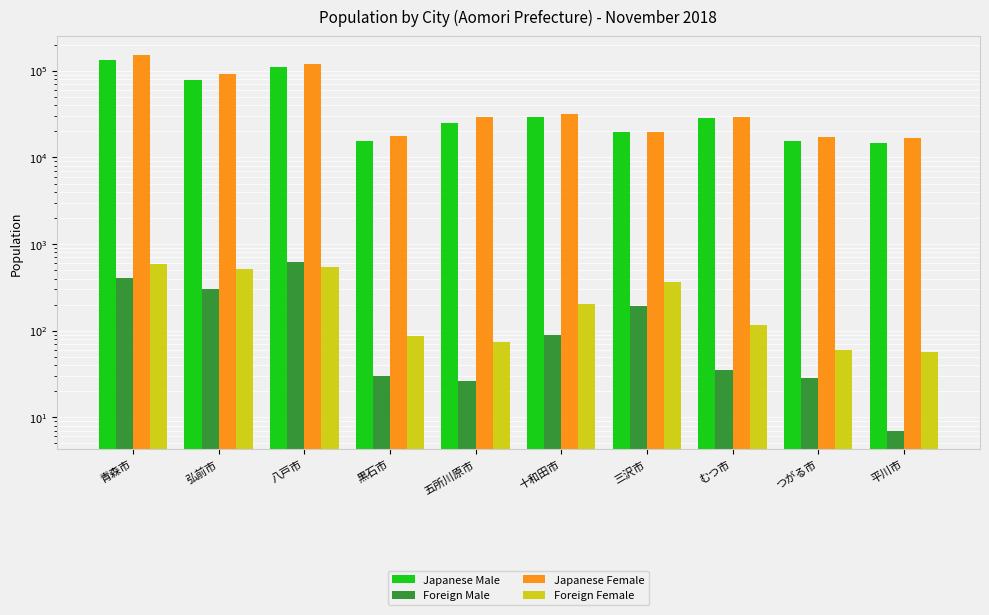

Reading left to right, transcribe all the data shown in this chart.

Japanese Male: 132426	79366	109798	15628	25156	29508	19560	28262	15381	14704
Foreign Male: 406	299	613	30	26	89	191	35	28	7
Japanese Female: 151496	92105	119353	17822	29591	31958	19900	29683	17259	16693
Foreign Female: 586	513	545	86	73	205	362	115	60	56